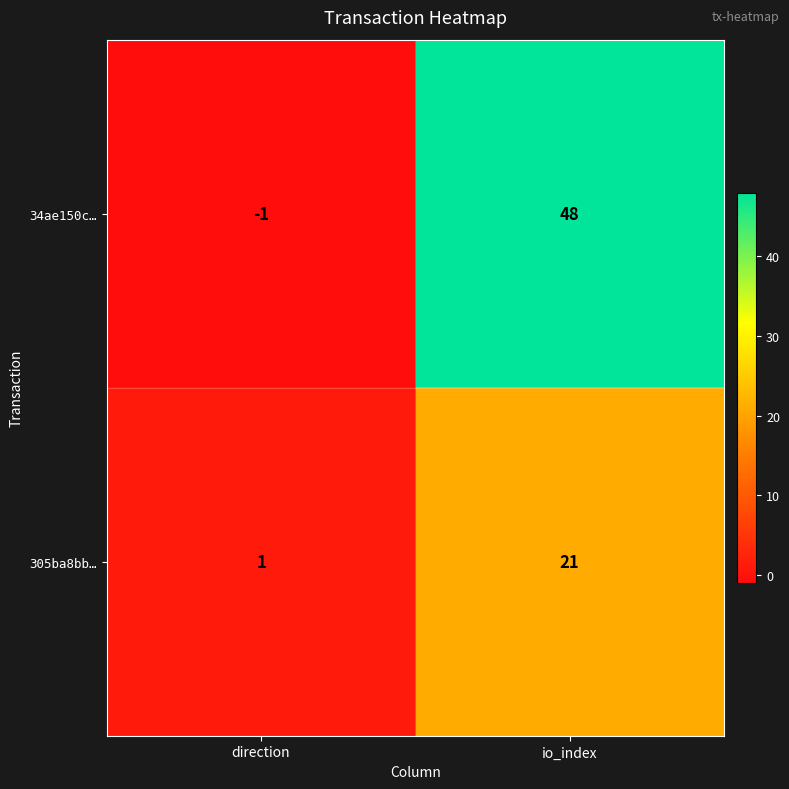

Which series has the largest range (max minus min)?

34ae150c…